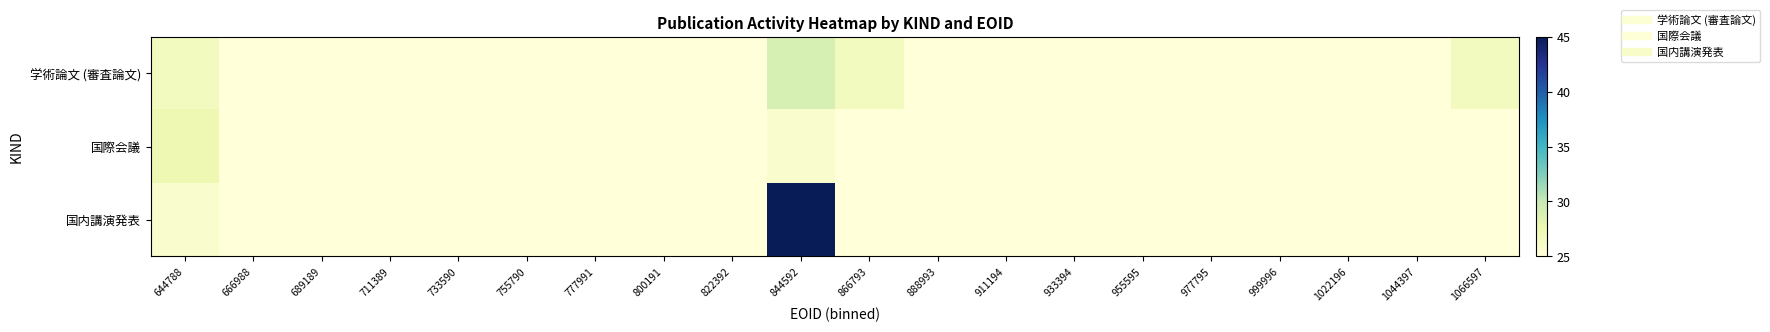

Reading left to right, what are all the values shown in this chart?

学術論文 (審査論文): 644788=26.6	666988=25.0	689189=25.0	711389=25.0	733590=25.0	755790=25.0	777991=25.0	800191=25.0	822392=25.0	844592=29.0	866793=26.6	888993=25.0	911194=25.0	933394=25.0	955595=25.0	977795=25.0	999996=25.0	1022196=25.0	1044397=25.0	1066597=26.6
国際会議: 644788=27.4	666988=25.0	689189=25.0	711389=25.0	733590=25.0	755790=25.0	777991=25.0	800191=25.0	822392=25.0	844592=25.8	866793=25.0	888993=25.0	911194=25.0	933394=25.0	955595=25.0	977795=25.0	999996=25.0	1022196=25.0	1044397=25.0	1066597=25.0
国内講演発表: 644788=25.8	666988=25.0	689189=25.0	711389=25.0	733590=25.0	755790=25.0	777991=25.0	800191=25.0	822392=25.0	844592=45.0	866793=25.0	888993=25.0	911194=25.0	933394=25.0	955595=25.0	977795=25.0	999996=25.0	1022196=25.0	1044397=25.0	1066597=25.0